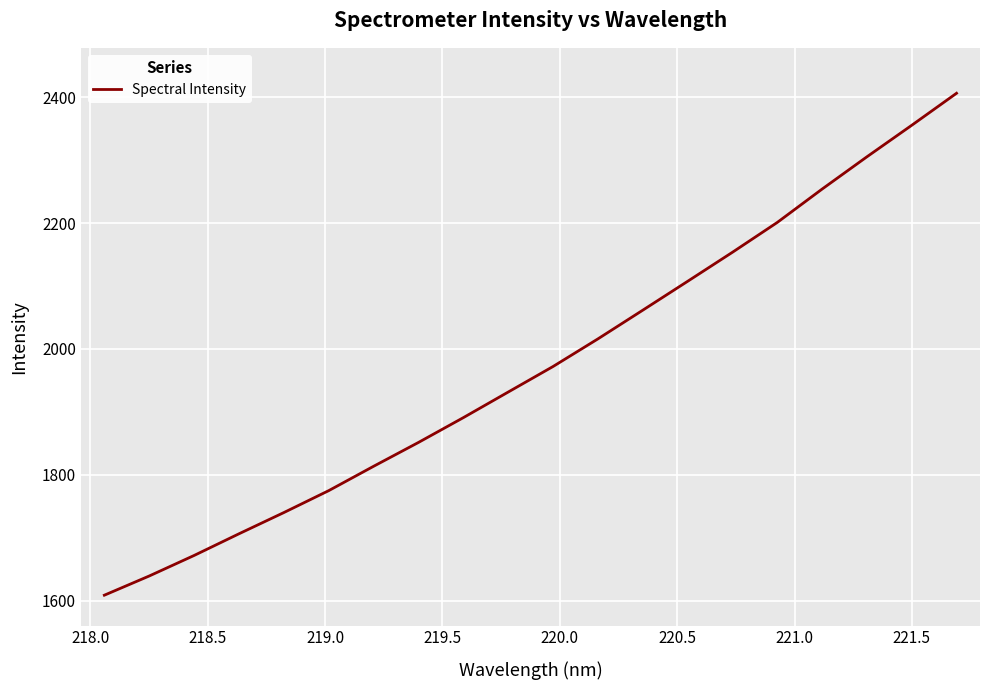

What is the difference between the maximum and minimum values?

797.6